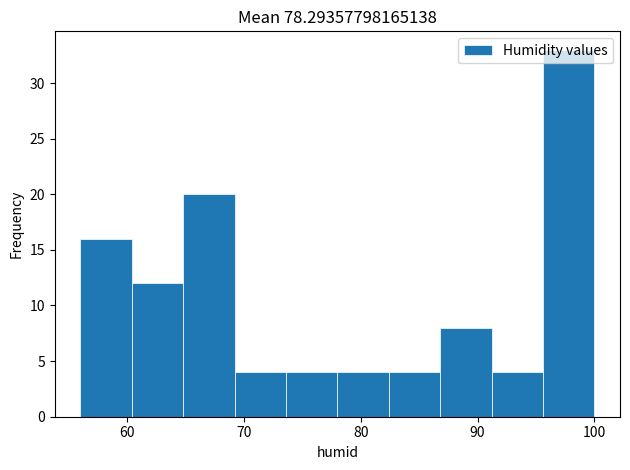

Reading left to right, list every bar in this chart as the range it spans on the x-axis followed by its height. Neither the bar edges nor the heights are printed on the chart, so give them approximately, as read against the axes.

56.0 to 60.4: 16
60.4 to 64.8: 12
64.8 to 69.2: 20
69.2 to 73.6: 4
73.6 to 78.0: 4
78.0 to 82.4: 4
82.4 to 86.8: 4
86.8 to 91.2: 8
91.2 to 95.6: 4
95.6 to 100.0: 33